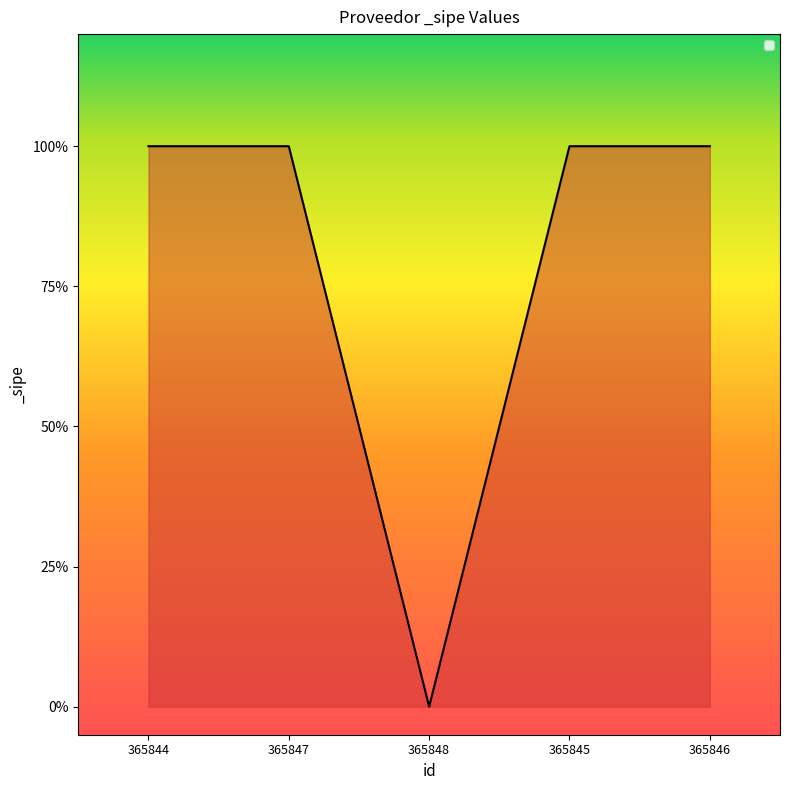

The value at 365845 is 1. True or false?

True